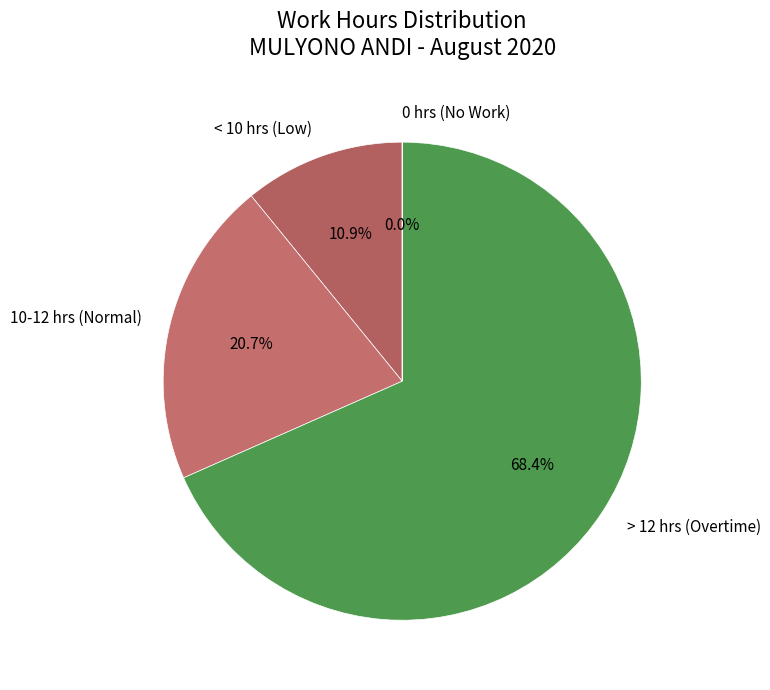

Is the sum of > 12 hrs (Overtime) and 10-12 hrs (Normal) greater than half?

Yes